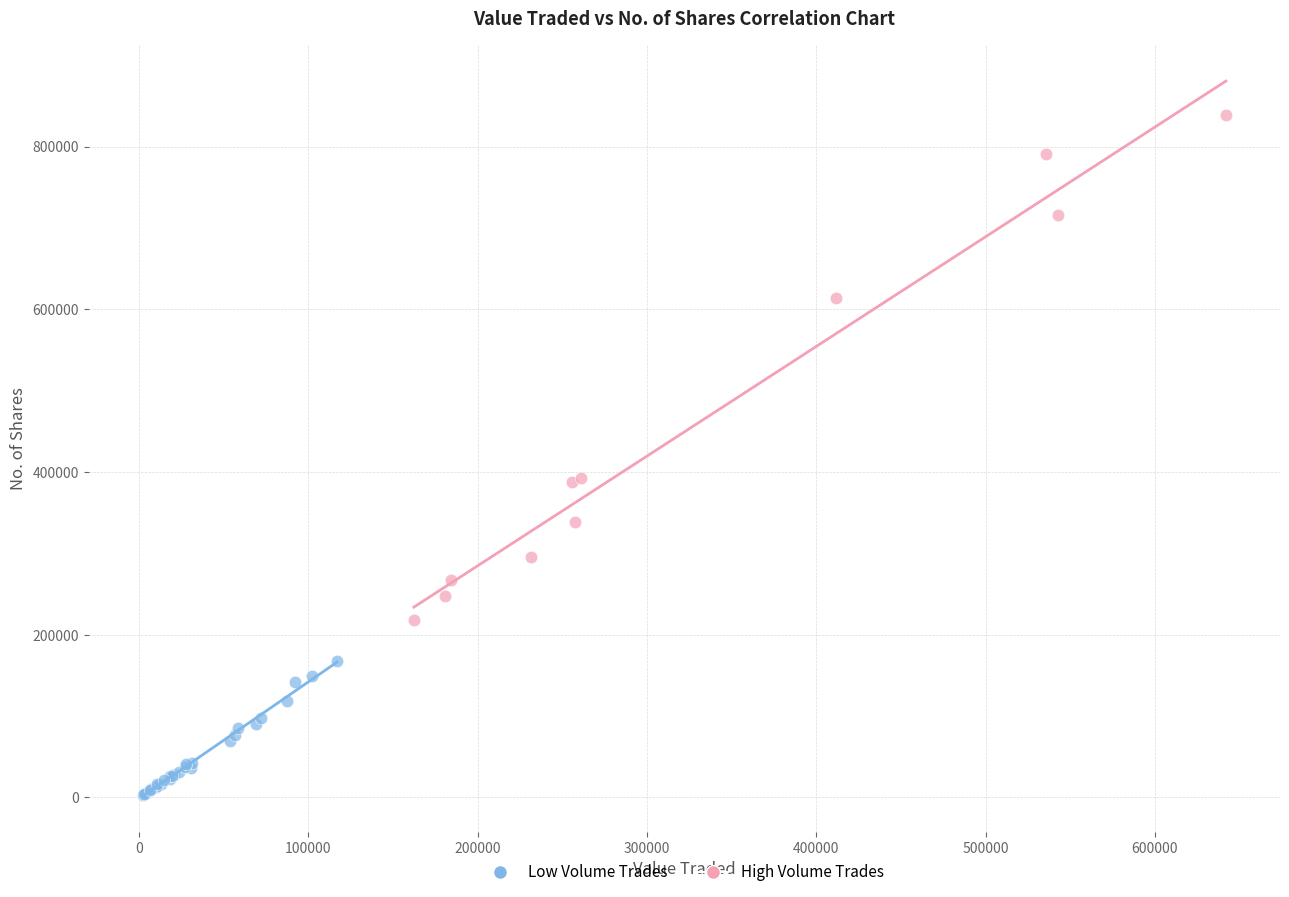

Which series reaches the maximum Y coordinate?

High Volume Trades